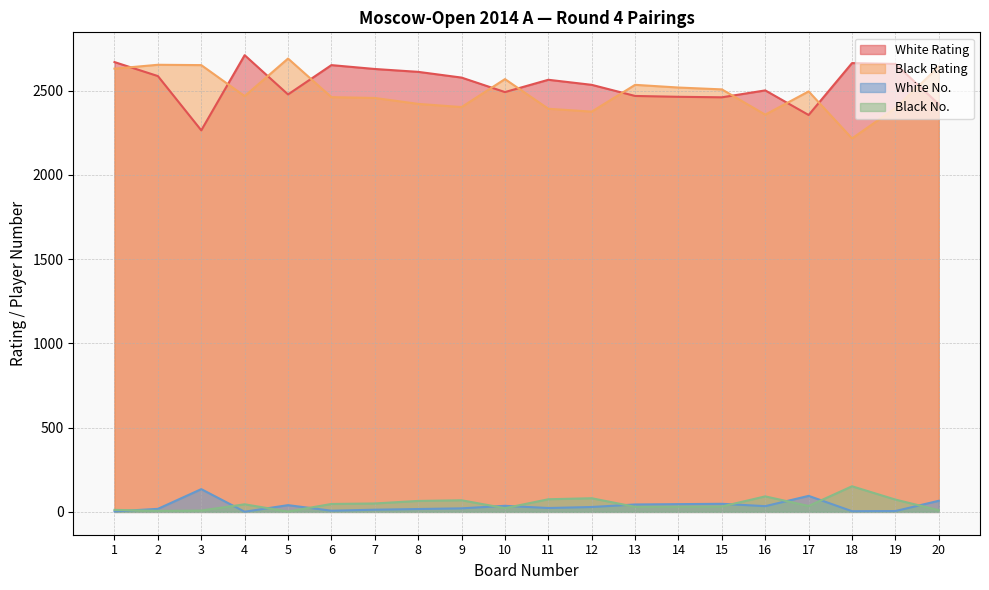

How many intersections are there between Black Rating and White Rating?

11